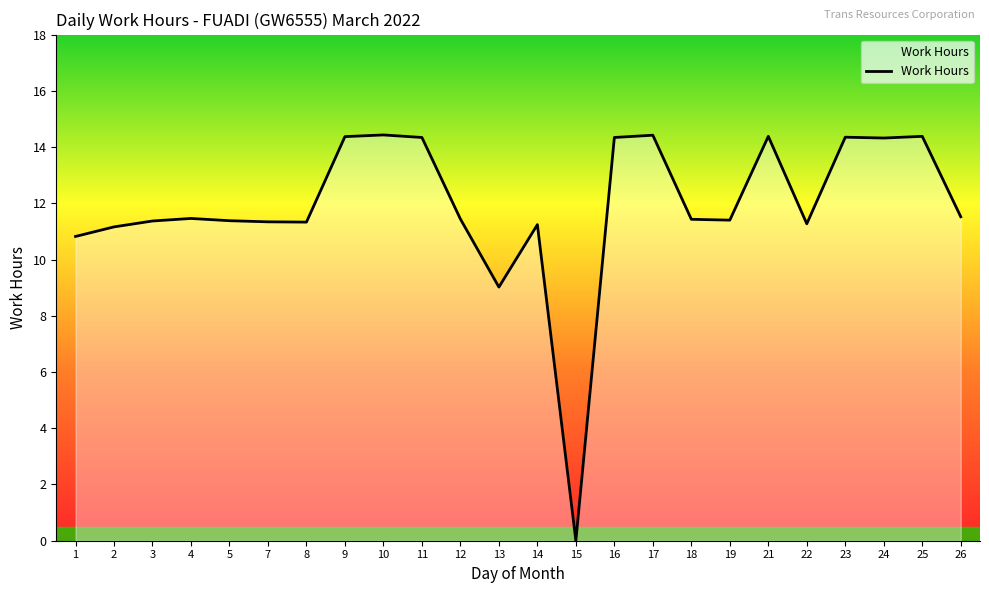

Which has a higher value, 15 or 18?

18